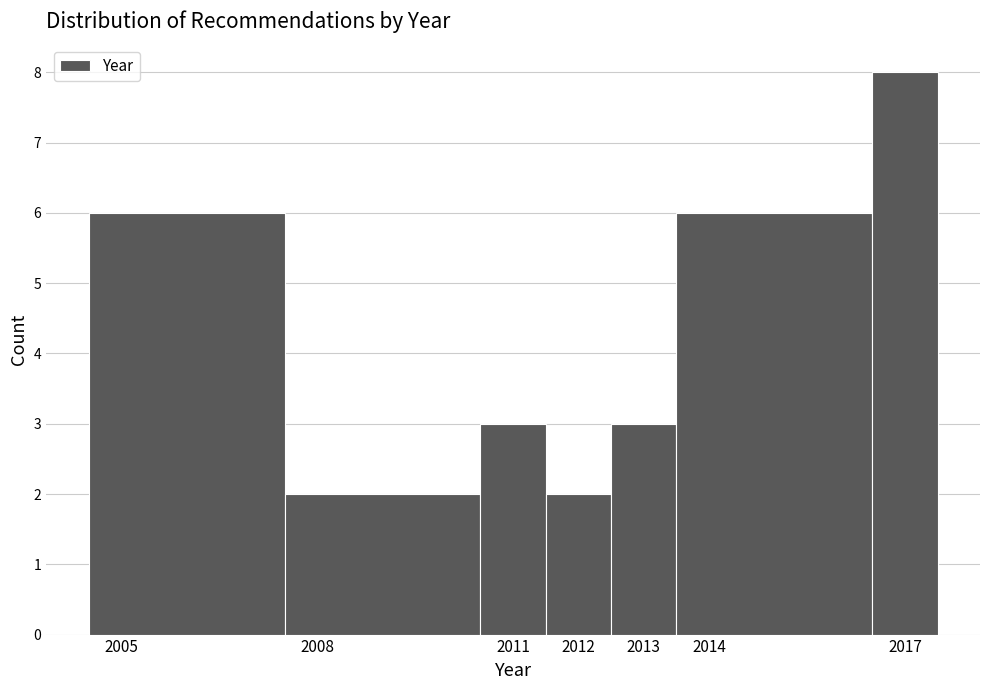

Reading left to right, transcribe this chart: for each bar, give the range it covers on the x-axis and its height. The values are not printed on the chart, so give them approximately, as read against the axis.

2004.5 to 2007.5: 6
2007.5 to 2010.5: 2
2010.5 to 2011.5: 3
2011.5 to 2012.5: 2
2012.5 to 2013.5: 3
2013.5 to 2016.5: 6
2016.5 to 2017.5: 8